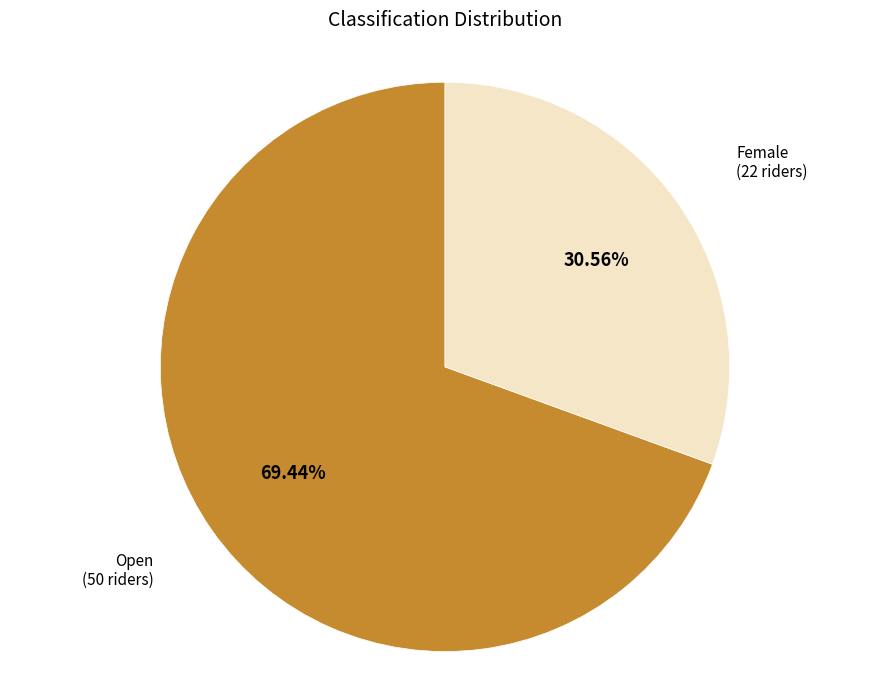

Does any single category account for the majority?

Yes